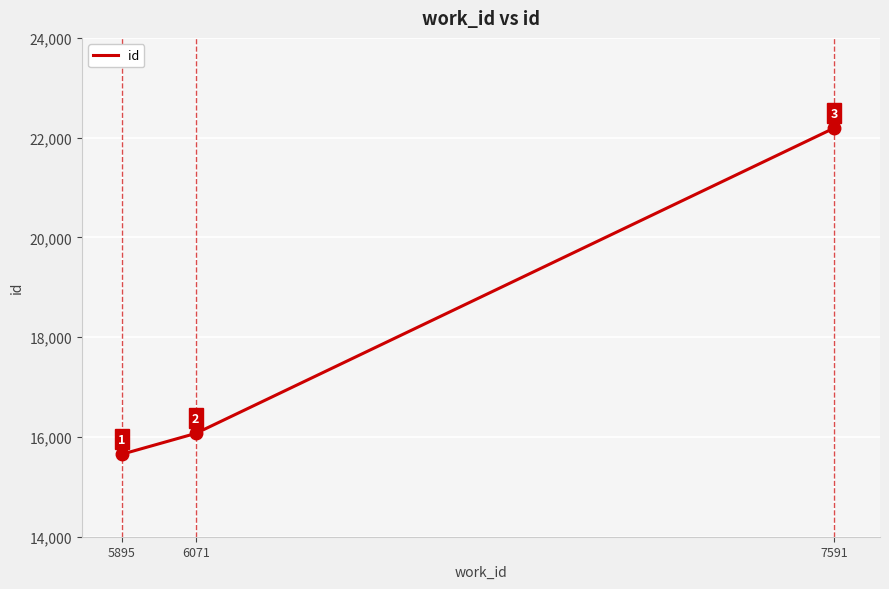

What is the difference between the values at 6071 and 7591?

6122